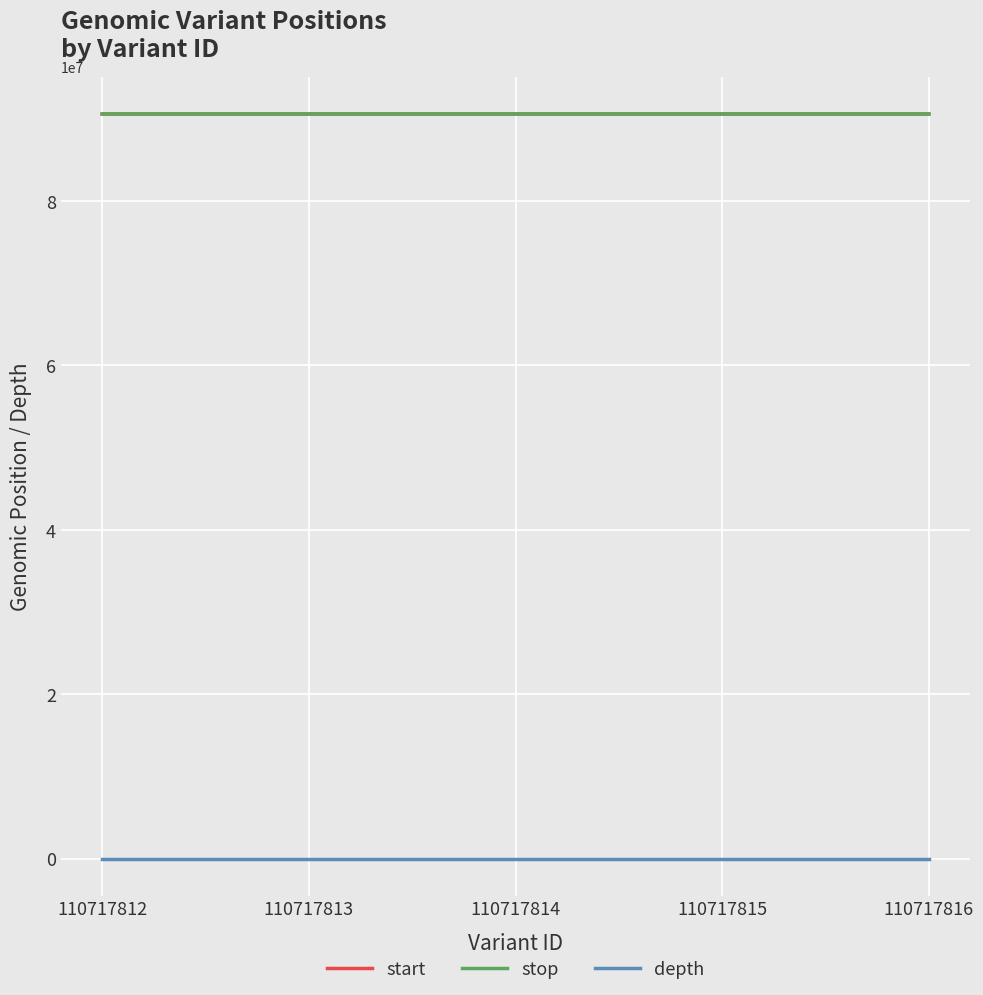

Is the value of start at 110717815 greater than the value of depth at 110717814?

Yes